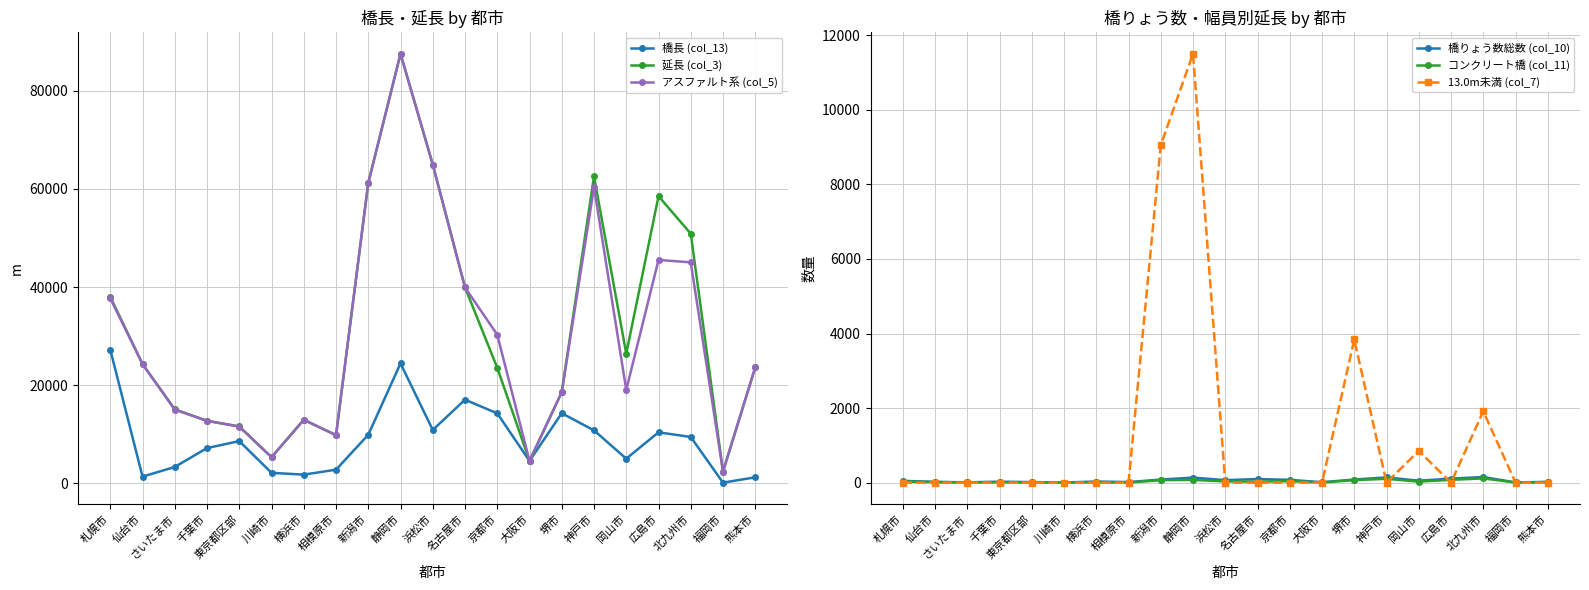

True or false: 13.0m未満 (col_7) has a value of 1915 at 北九州市.

True